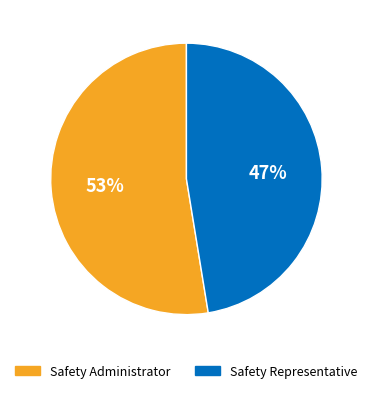

Which category has the smallest portion of the pie?

Safety Representative